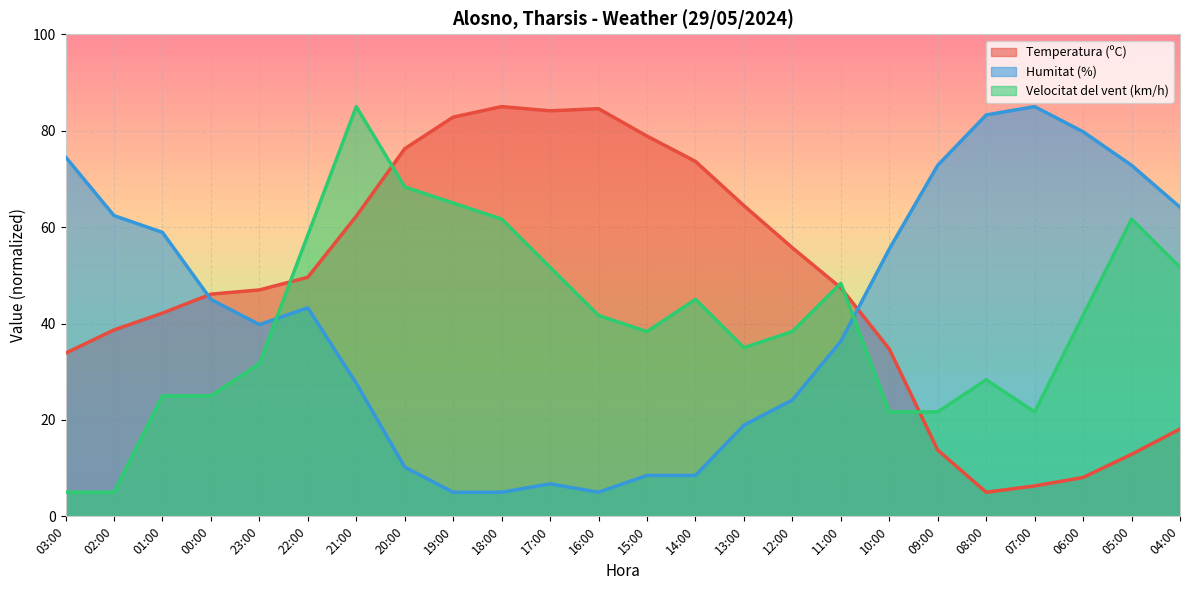

How many lines are shown in the chart?

3